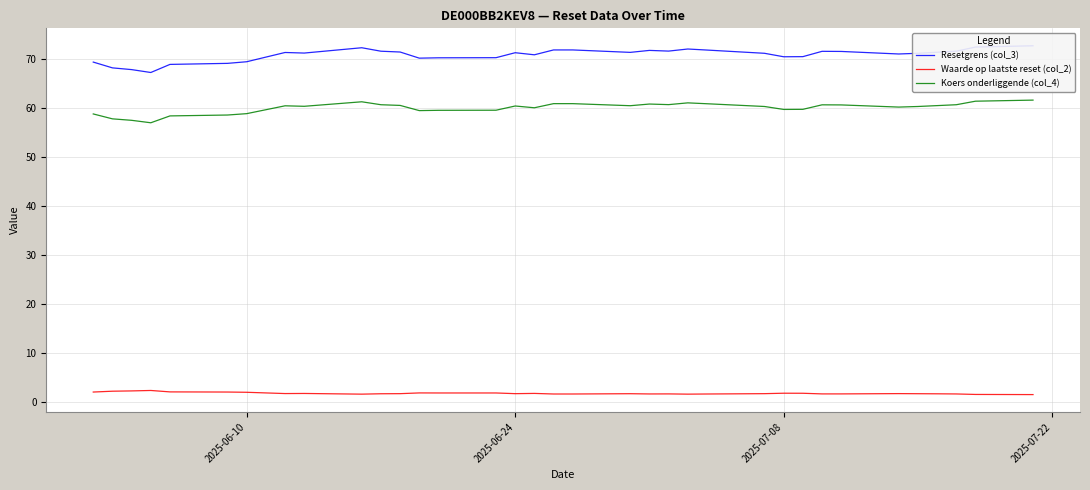

True or false: Waarde op laatste reset (col_2) and Koers onderliggende (col_4) cross at least once.

False